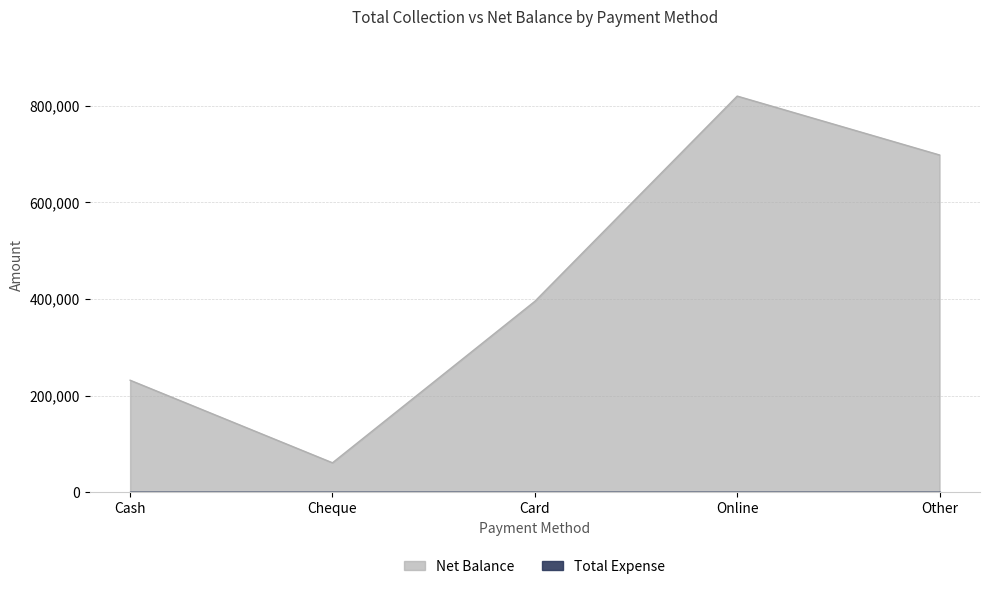

What is the minimum value shown in the chart?

61000